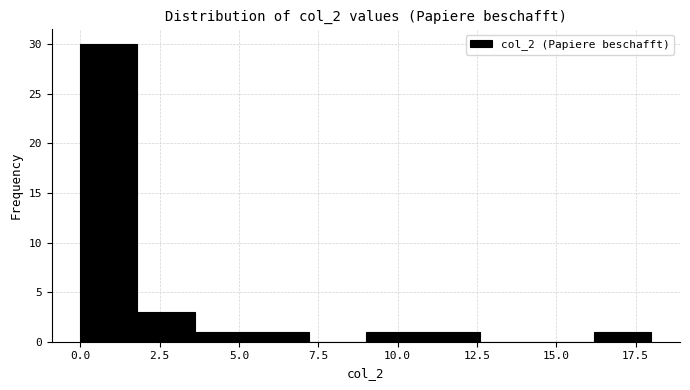

Around what value on the x-axis is the tallest bar? Give the approximate position of its centre, as read against the axis.

1.0